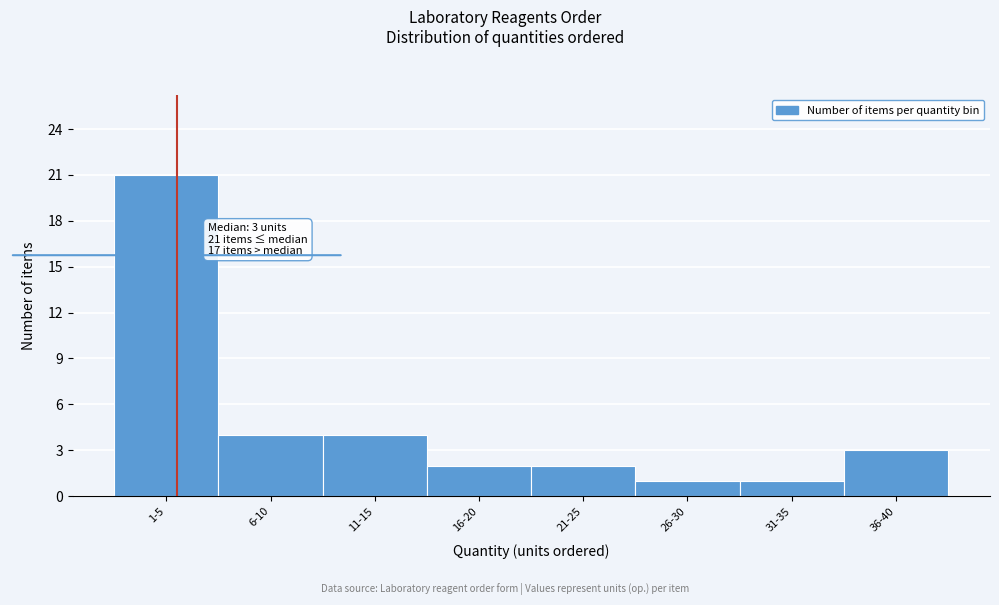

Reading left to right, what are all the values shown in this chart?

1-5=21	6-10=4	11-15=4	16-20=2	21-25=2	26-30=1	31-35=1	36-40=3